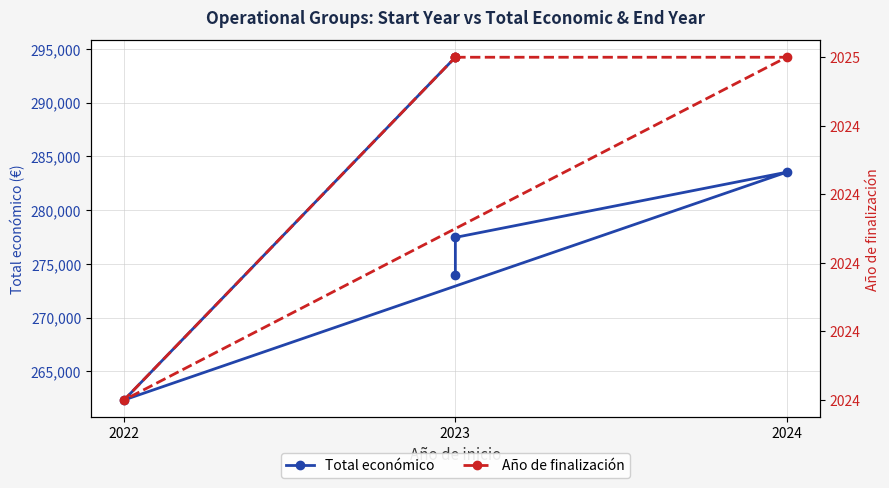

Count the Total económico values in the range 273965 to 283527.

3